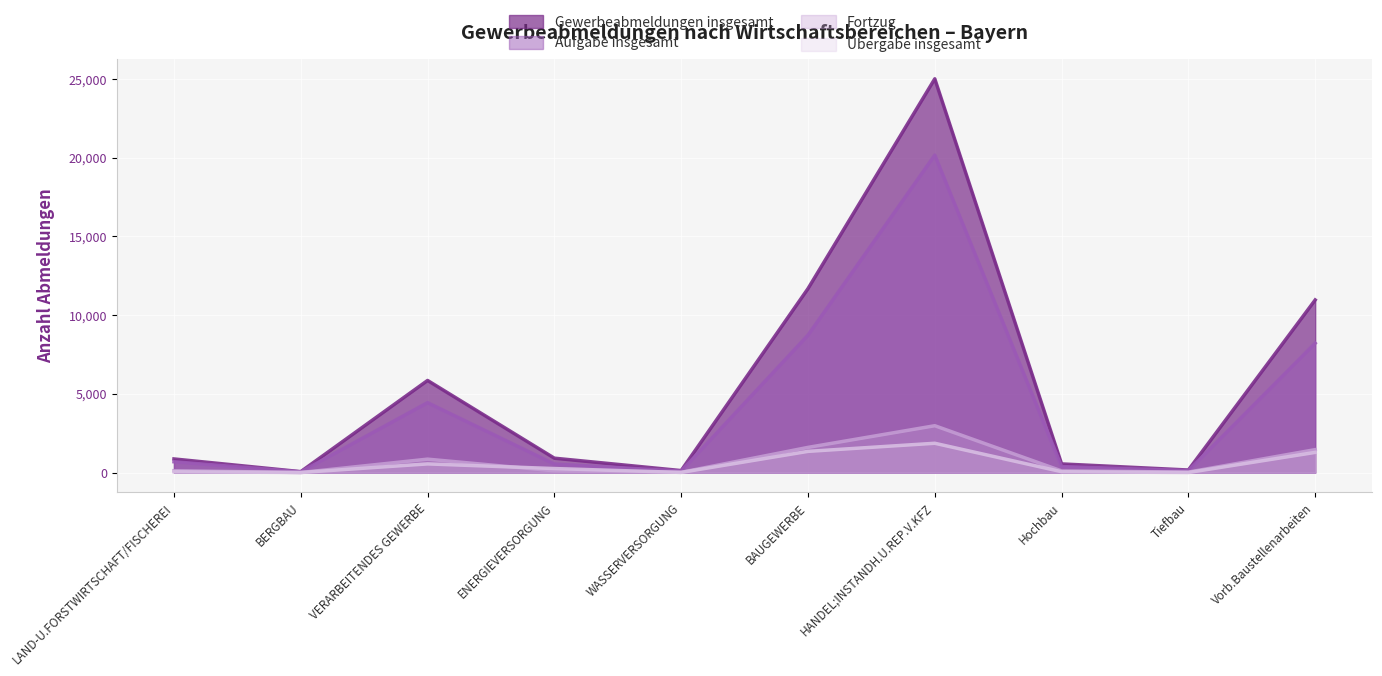

List the labels in order of Fortzug value, largest first.

HANDEL;INSTANDH.U.REP.V.KFZ, BAUGEWERBE, Vorb.Baustellenarbeiten, VERARBEITENDES GEWERBE, LAND-U.FORSTWIRTSCHAFT/FISCHEREI, ENERGIEVERSORGUNG, Hochbau, Tiefbau, WASSERVERSORGUNG, BERGBAU